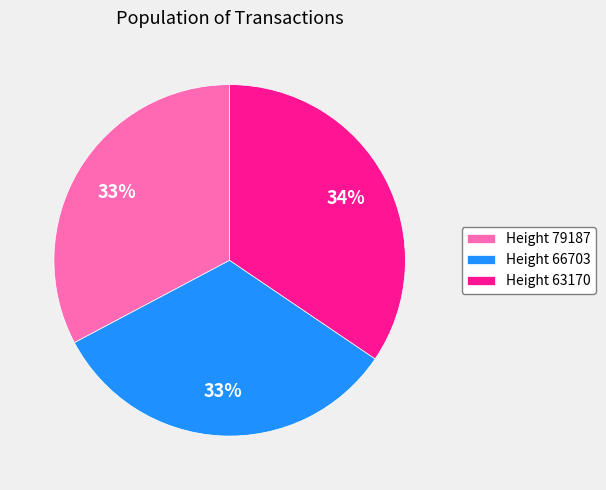

How many segments does this pie chart have?

3